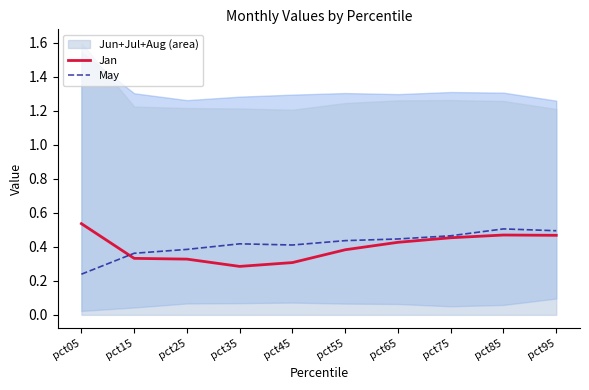

Which series ends up on top after the final intersection of Jan and May?

May